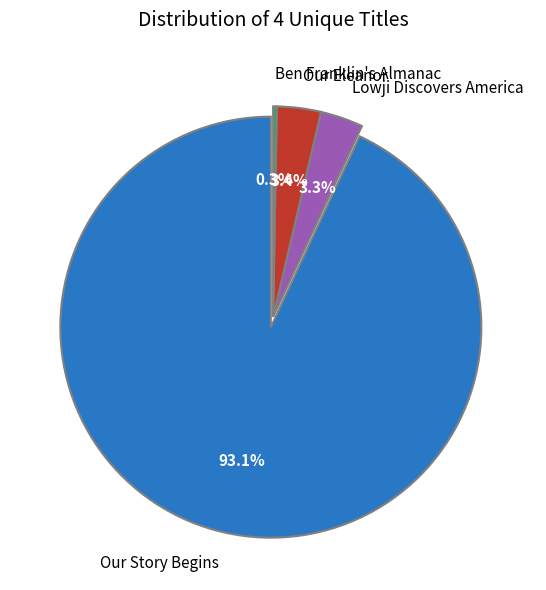

What is the total percentage of Our Story Begins and Lowji Discovers America?

96.3%